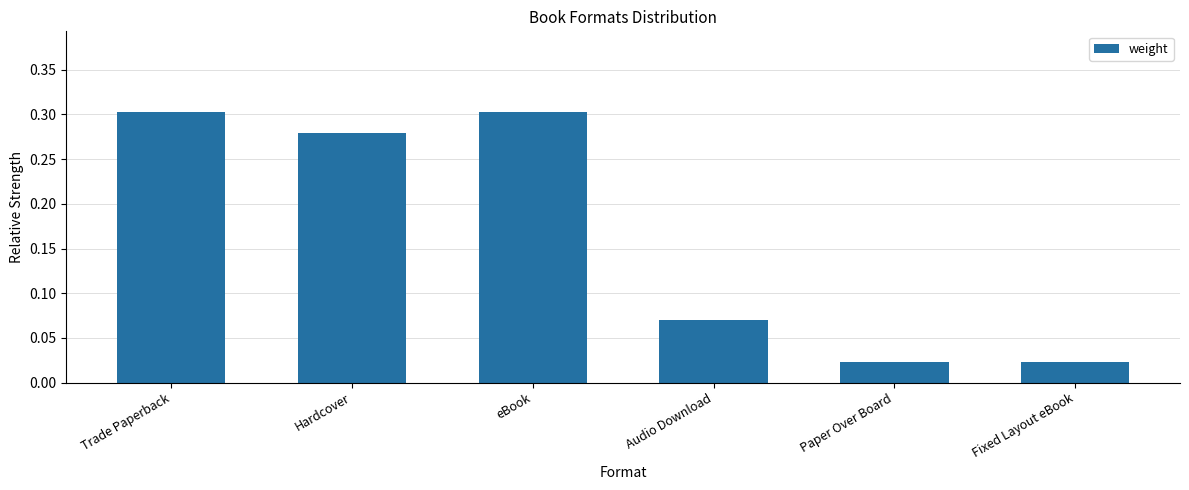

Which has a higher value, Hardcover or Audio Download?

Hardcover